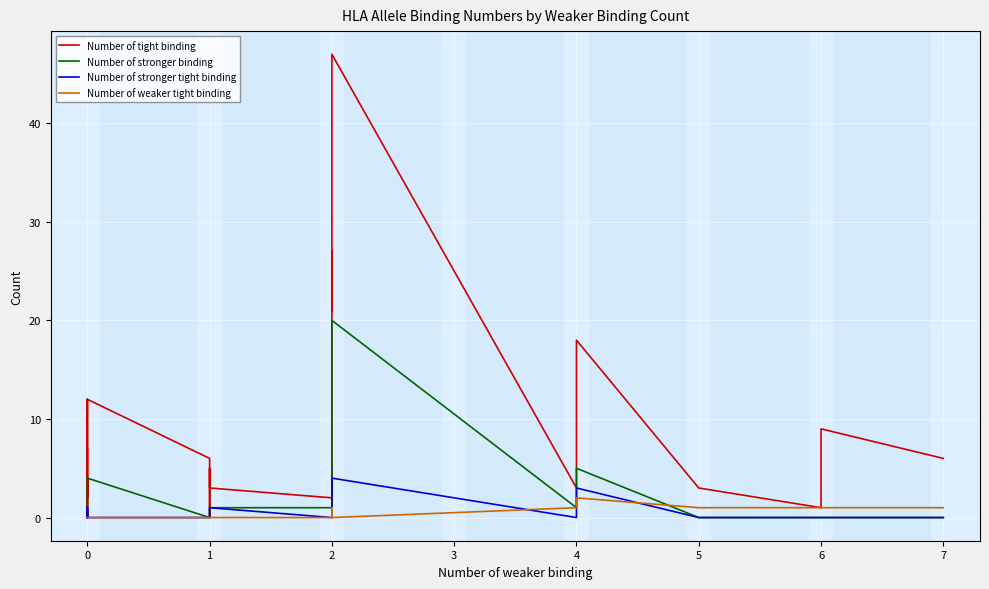

Which series has the largest total across all categories?

Number of tight binding